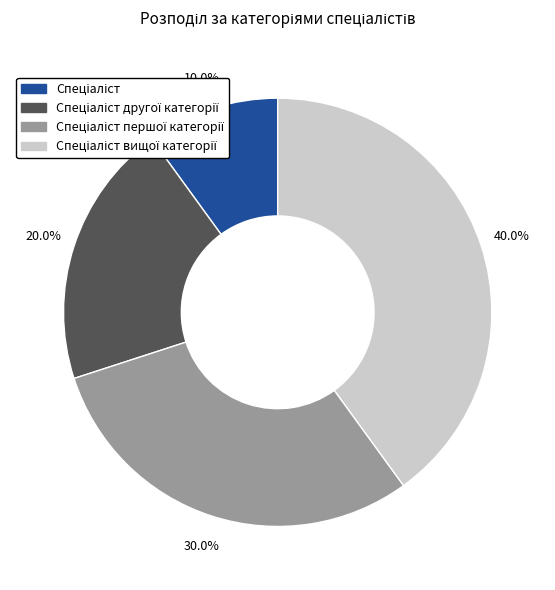

Is there a majority slice in this chart?

No